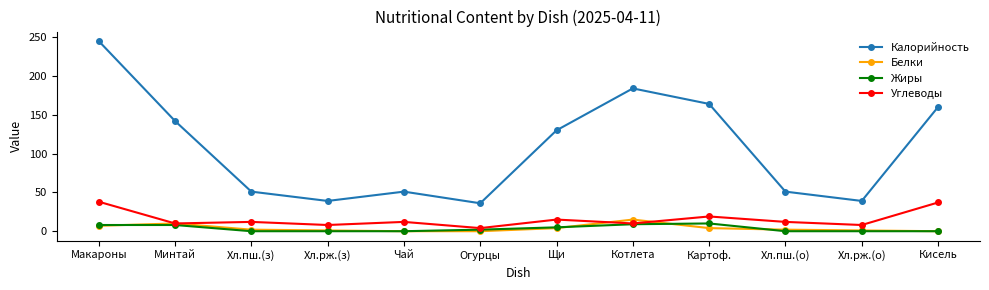

Count the number of data series in this chart.

4